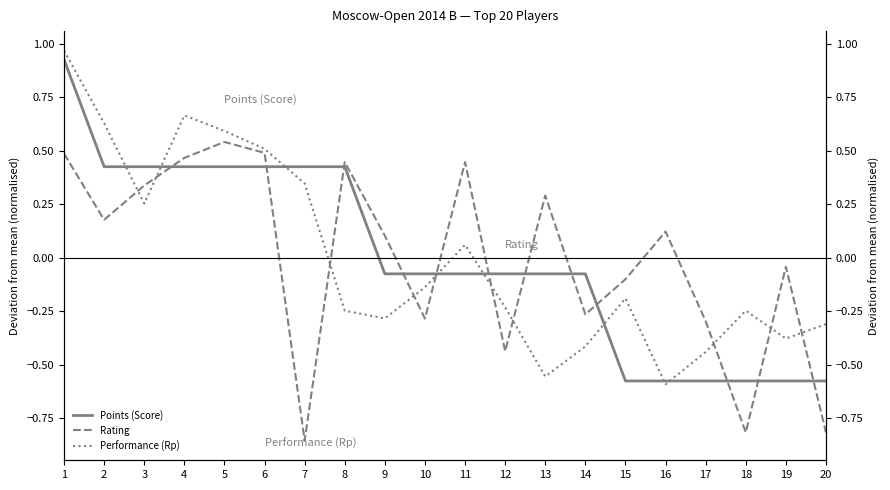

What value does the Points (Score) series have at 19?

-0.6